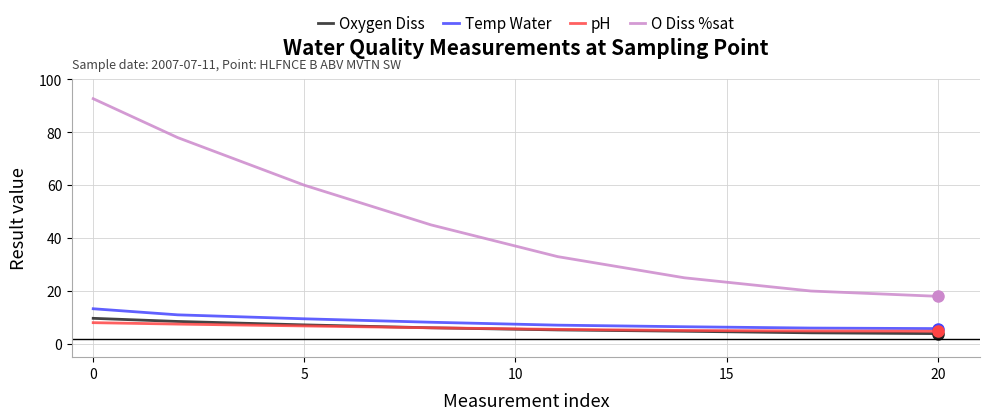

Which series has the widest spread of values?

O Diss %sat